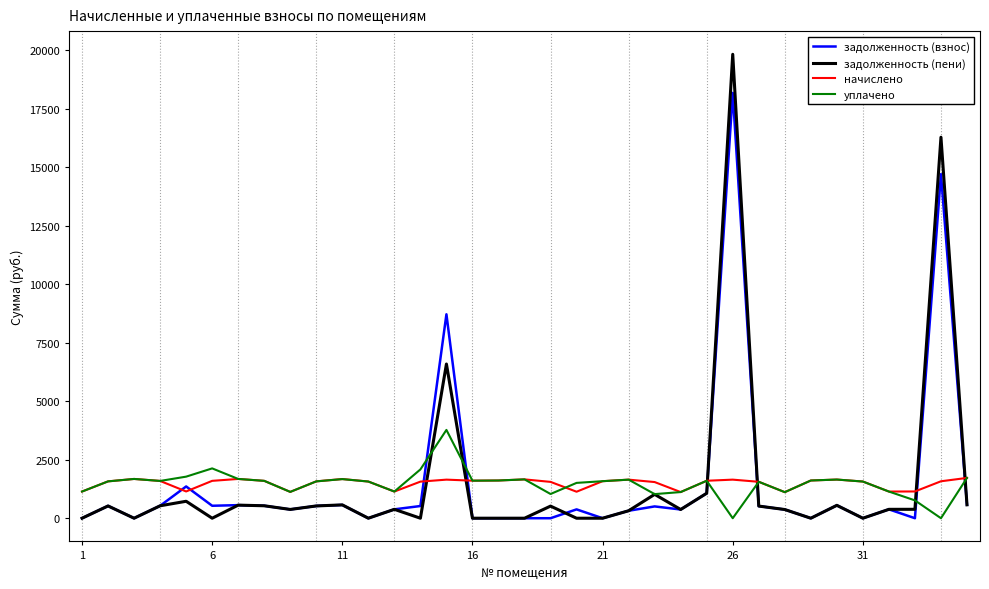

Which series has the largest range (max minus min)?

задолженность (пени)